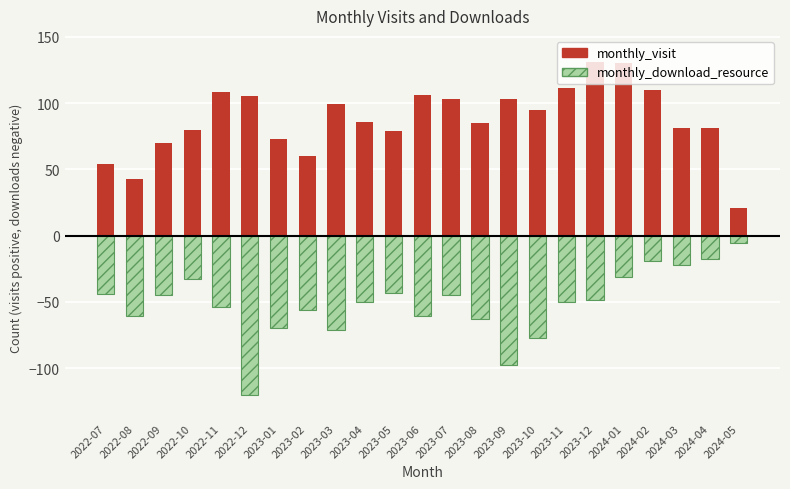

The monthly_visit series shows 82 at 2022-07. True or false?

False